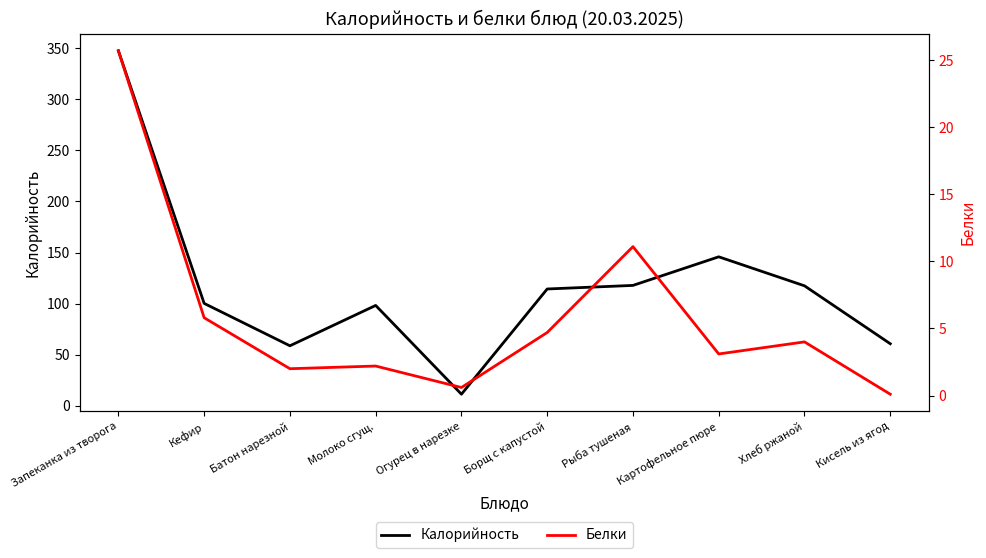

True or false: Белки and Калорийность cross at least once.

False